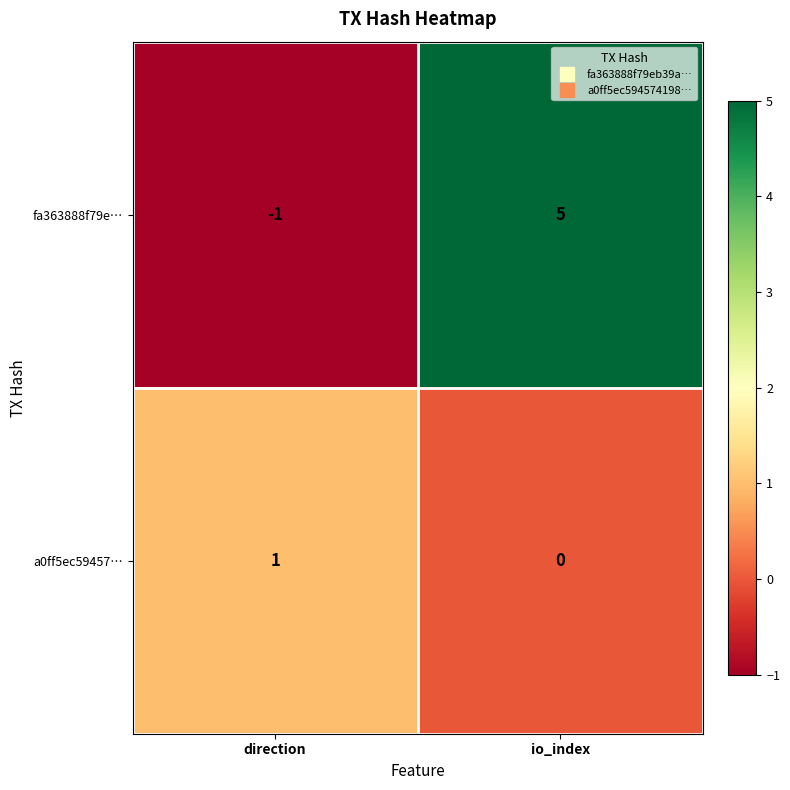

Which series changed the most between direction and io_index?

fa363888f79e…